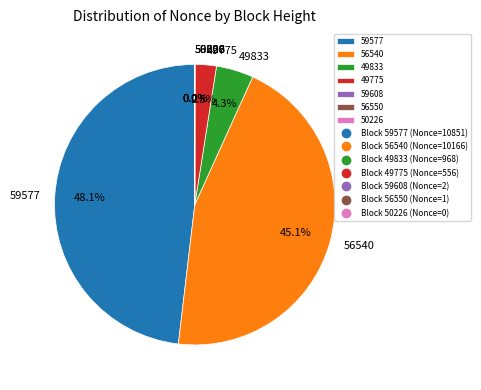

The 56540 slice represents 56% of the pie. True or false?

False